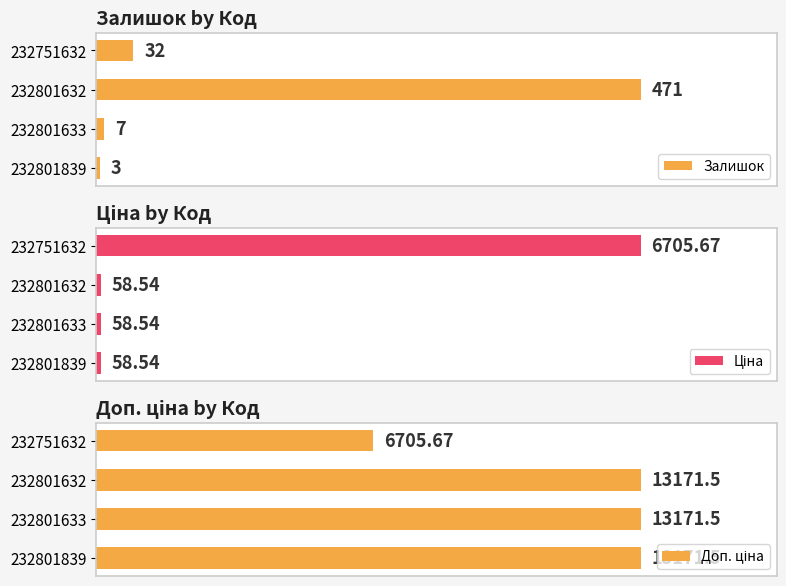

Rank the categories by Залишок value from highest to lowest.

232801632, 232751632, 232801633, 232801839